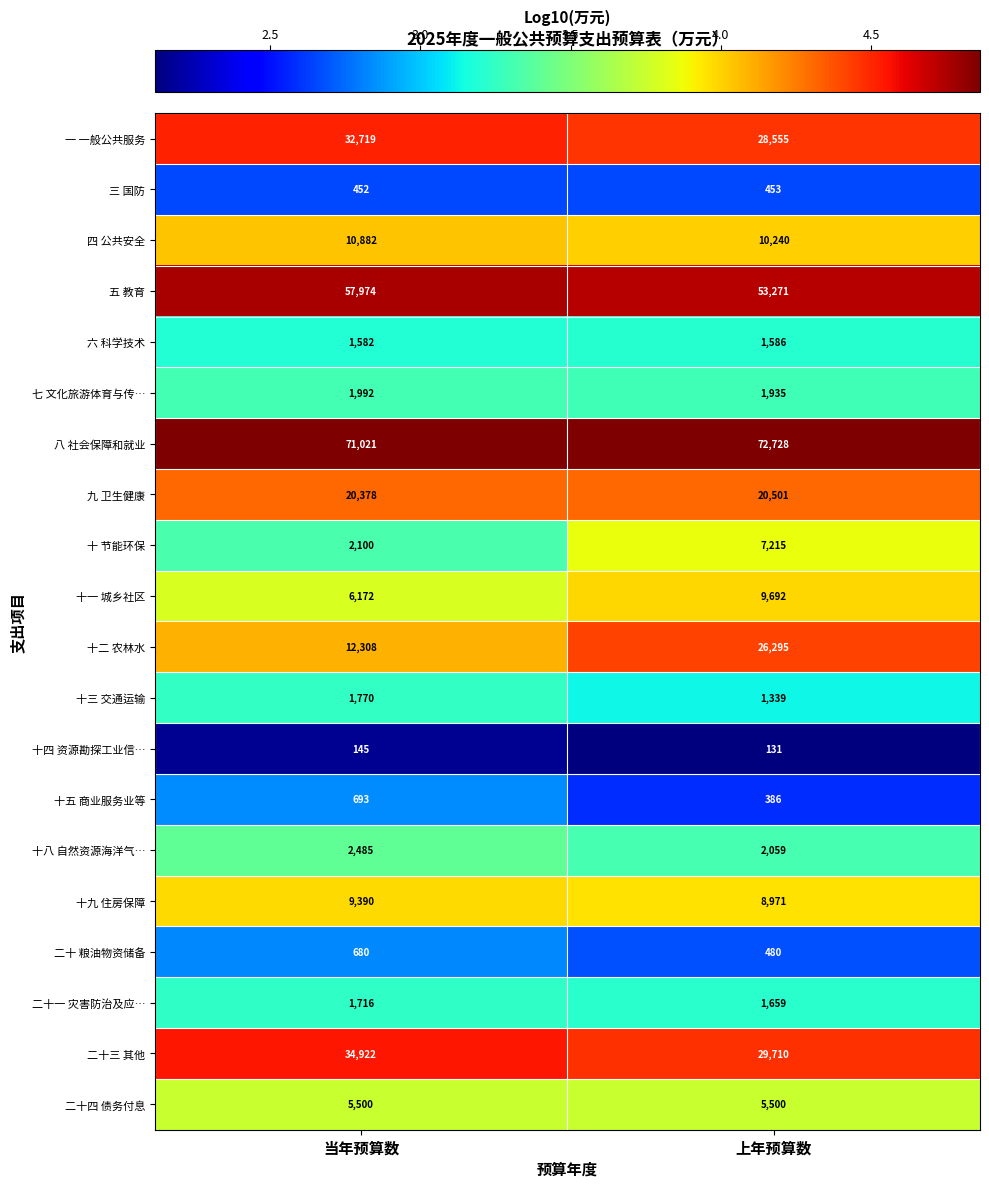

Is it true that 二十一 灾害防治及应… equals 1023 at 上年预算数?

False